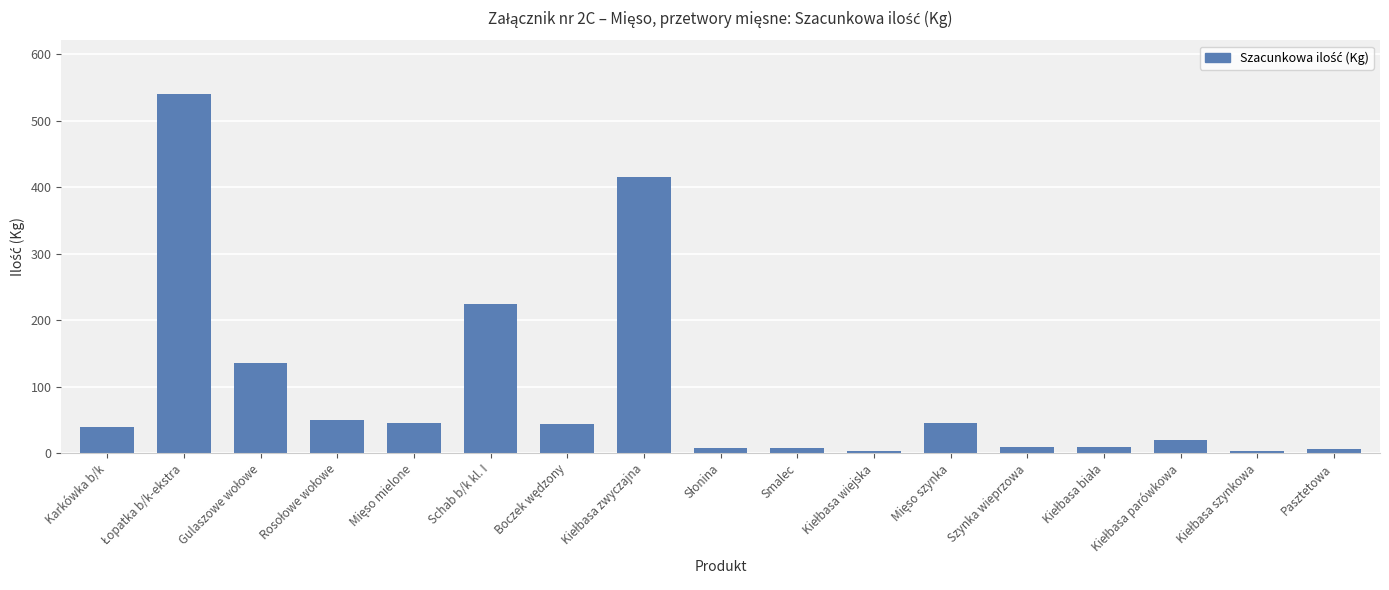

What is the label of the 17th bar from the right?

Karkówka b/k